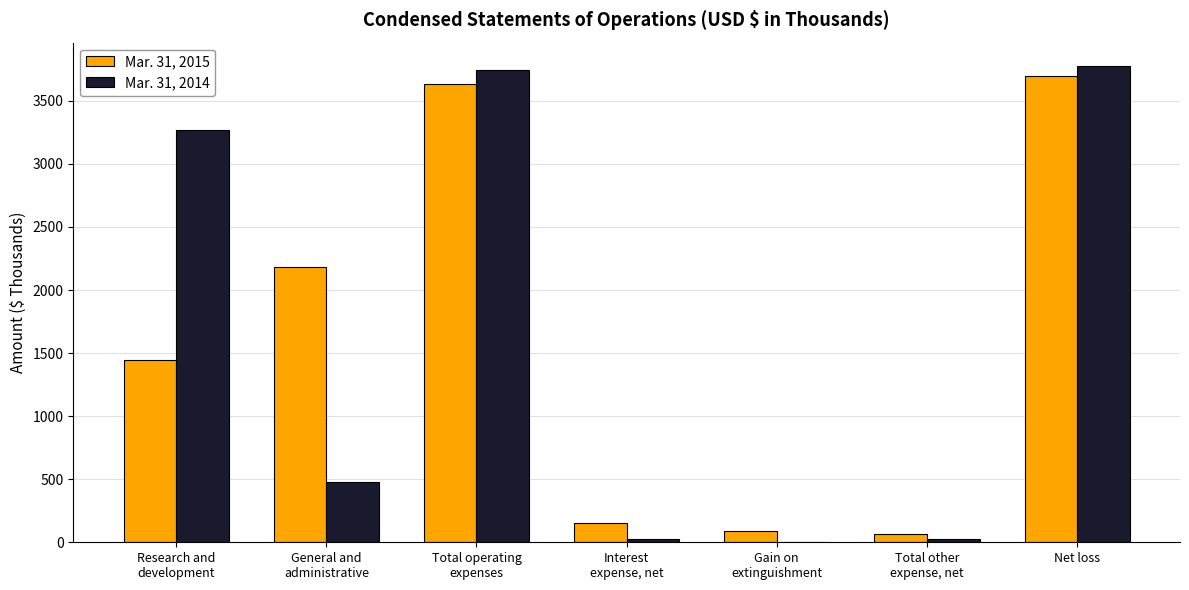

Are the bars horizontal?

No